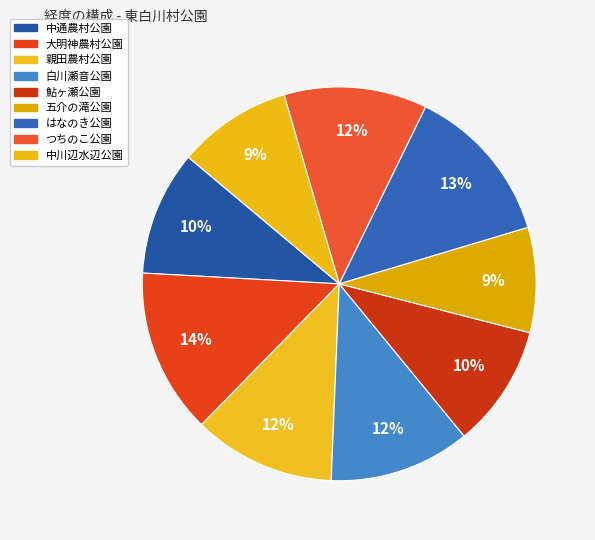

Is there any slice that represents more than half of the pie?

No